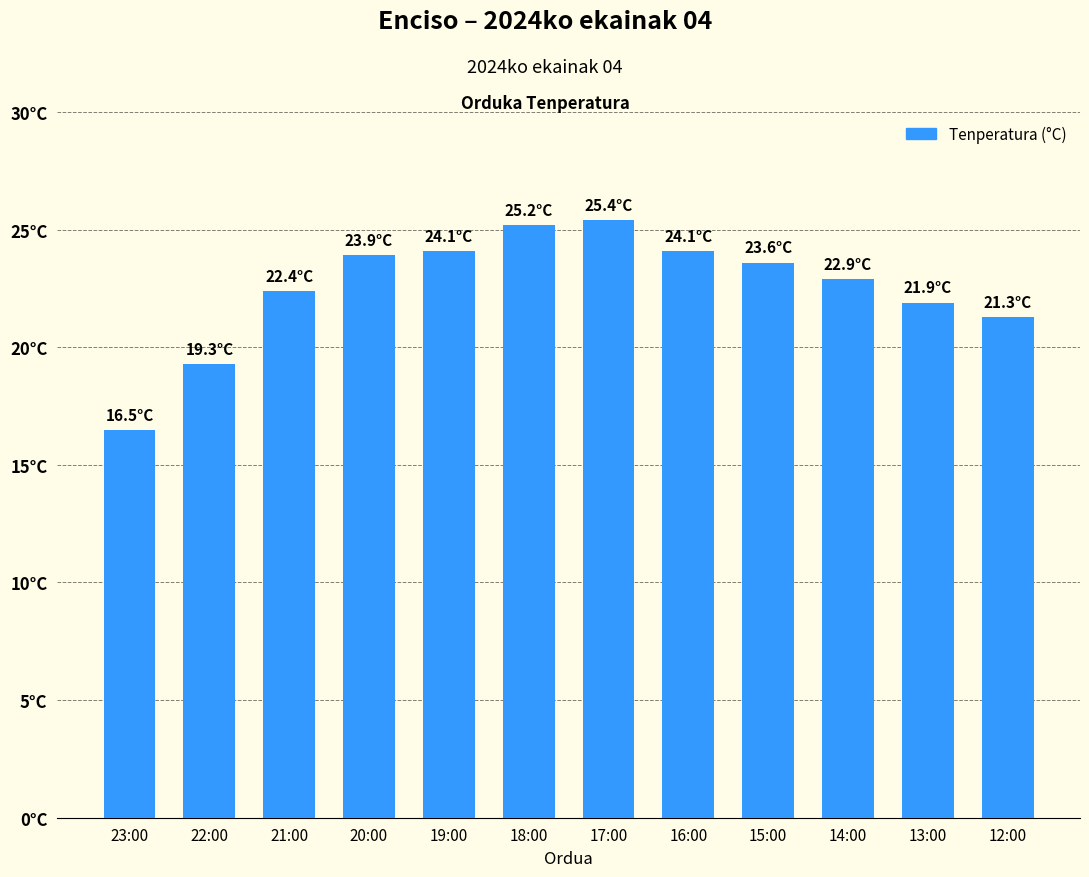

What is the maximum value shown in the chart?

25.4